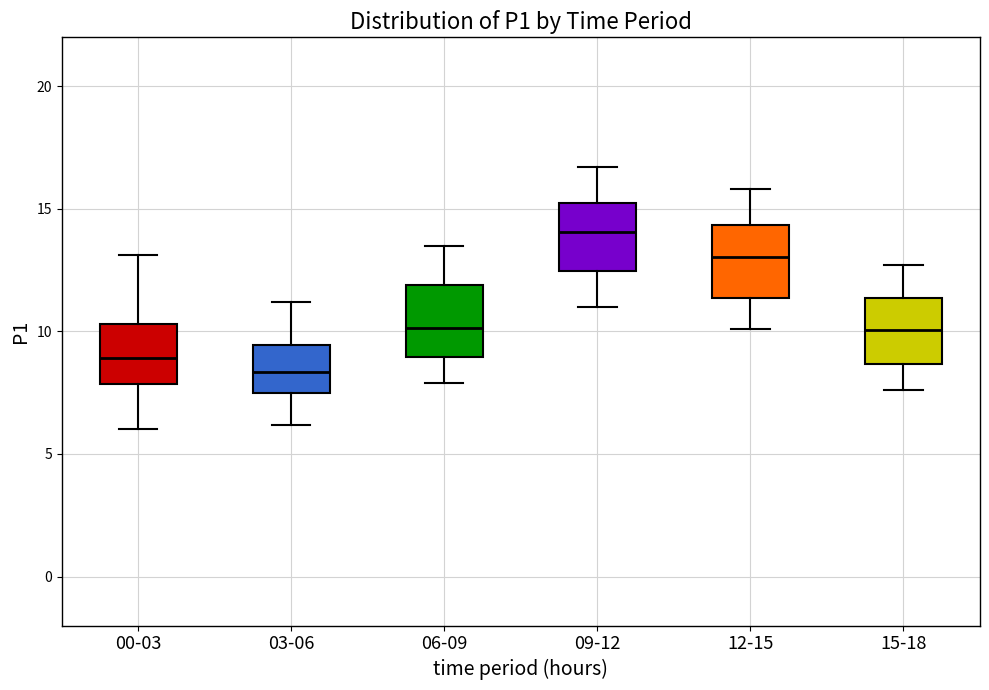

Which box's median line is the lowest?

03-06